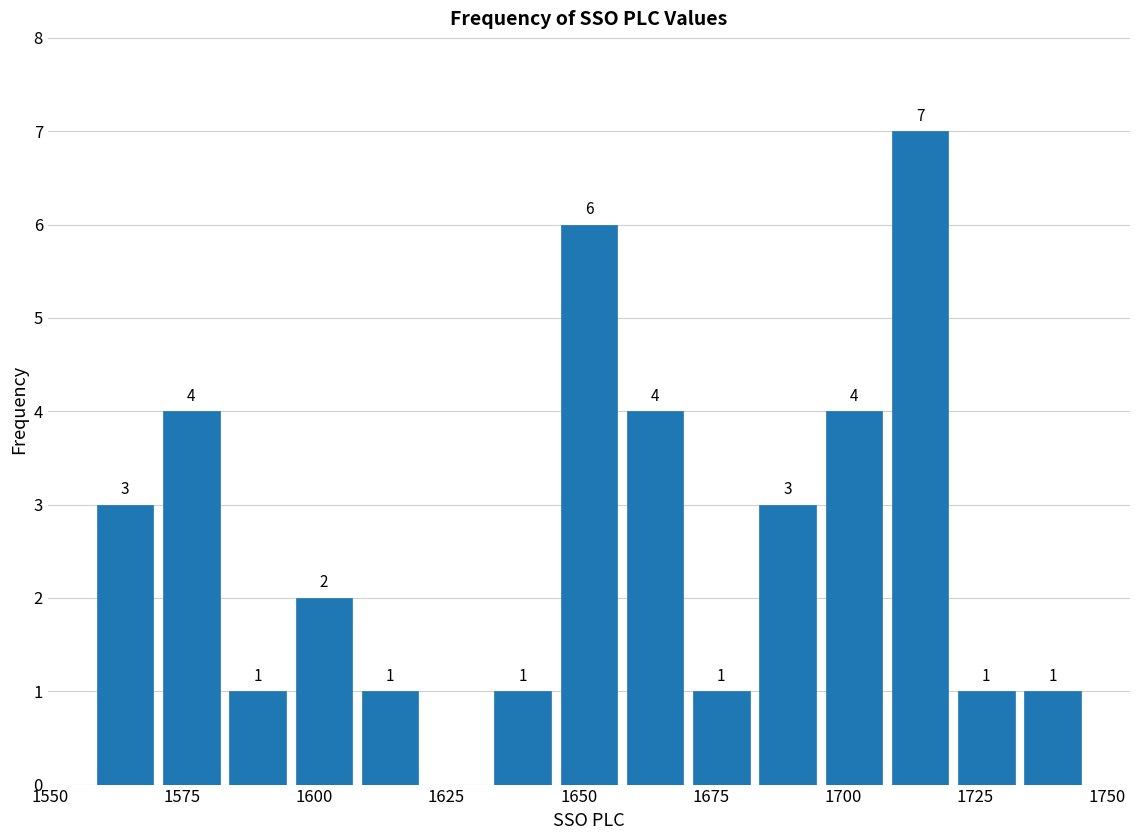

Read against the x-axis, roughly where is the centre of the tallest bar?

1715